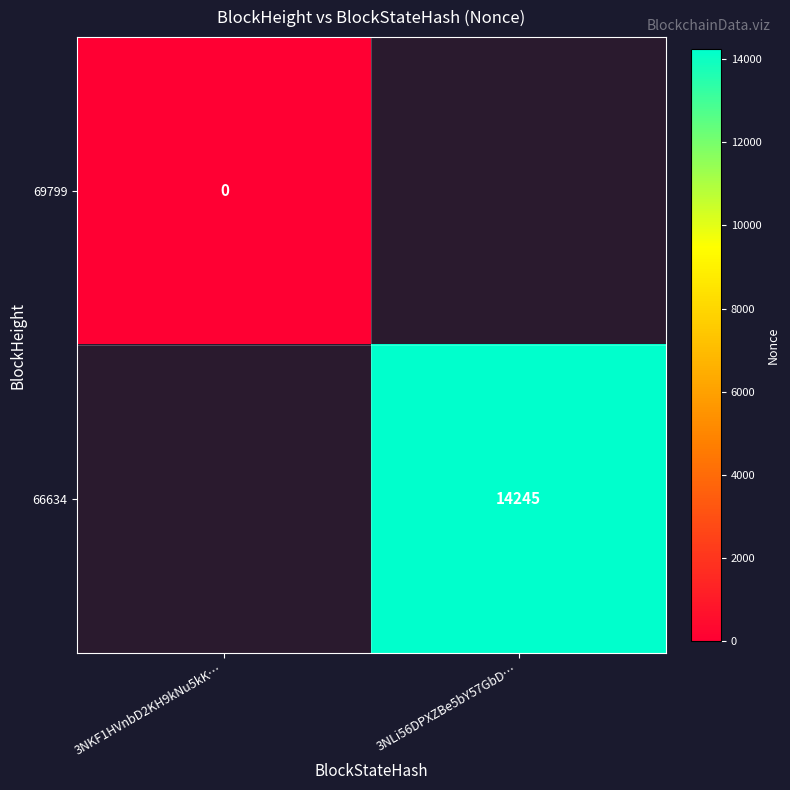

True or false: 66634 has a value of 14245 at 3NLi56DPXZBe5bY57GbD….

True